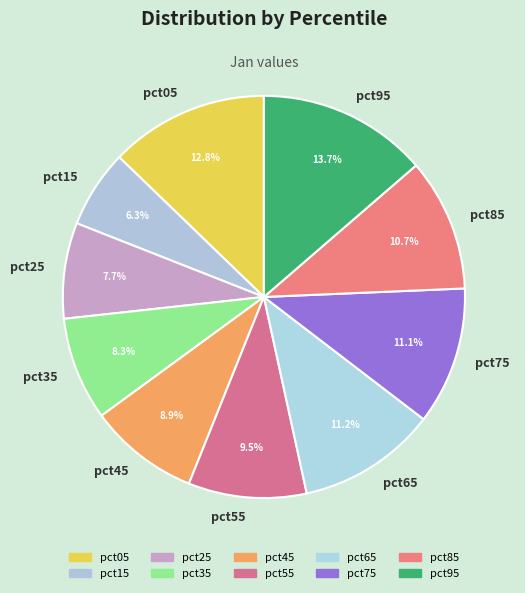

The pct25 slice represents 22% of the pie. True or false?

False